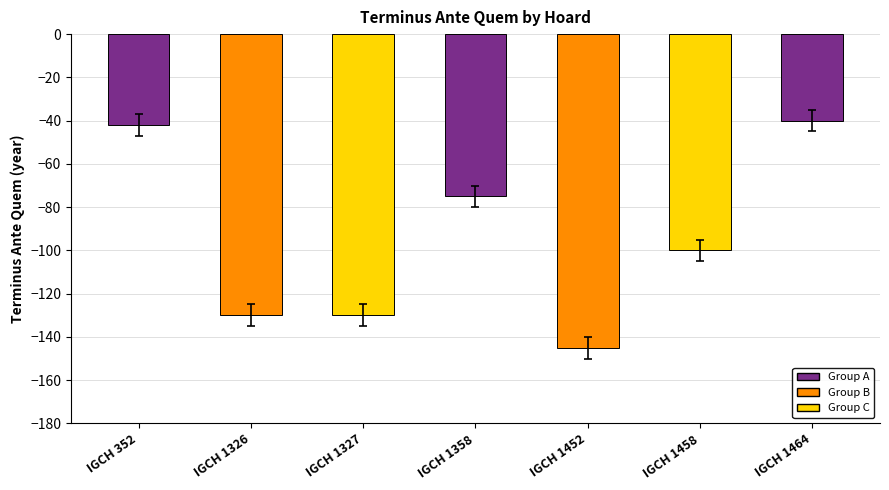

Where is the data nearest to the value -92?

IGCH 1458